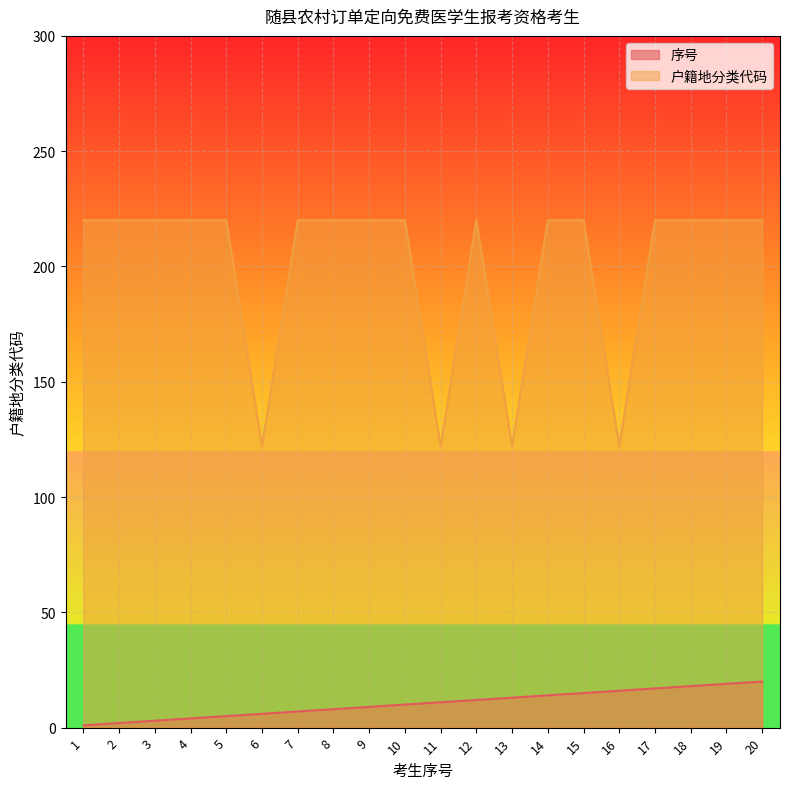

What is the difference between the maximum and second lowest values in the 户籍地代码 series?

98